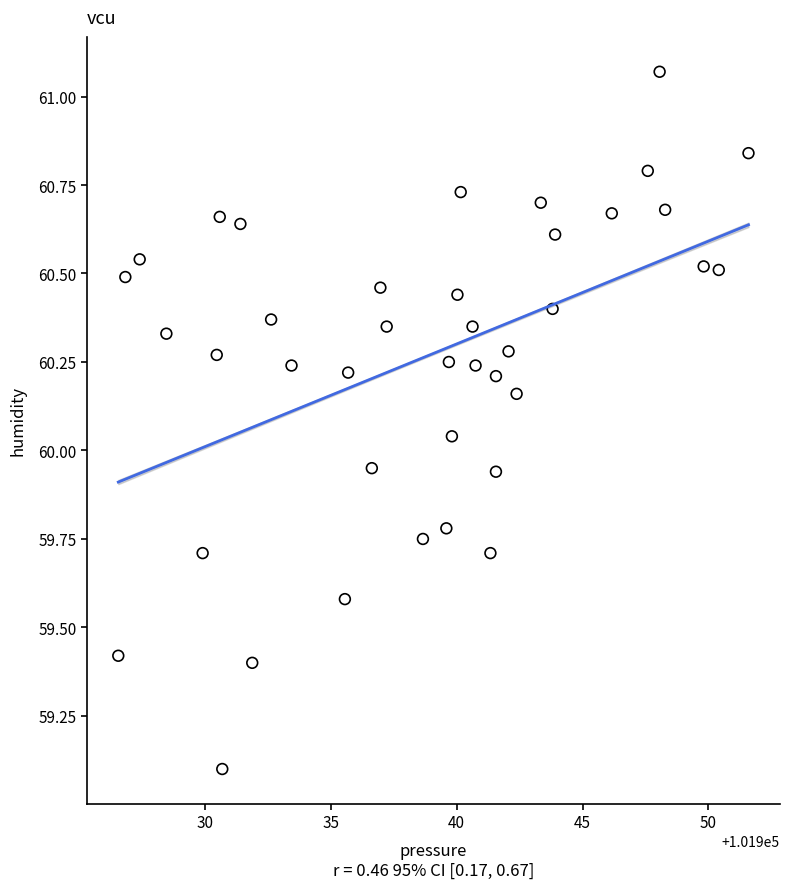

What is the range of Y values (max minus min)?

2.0